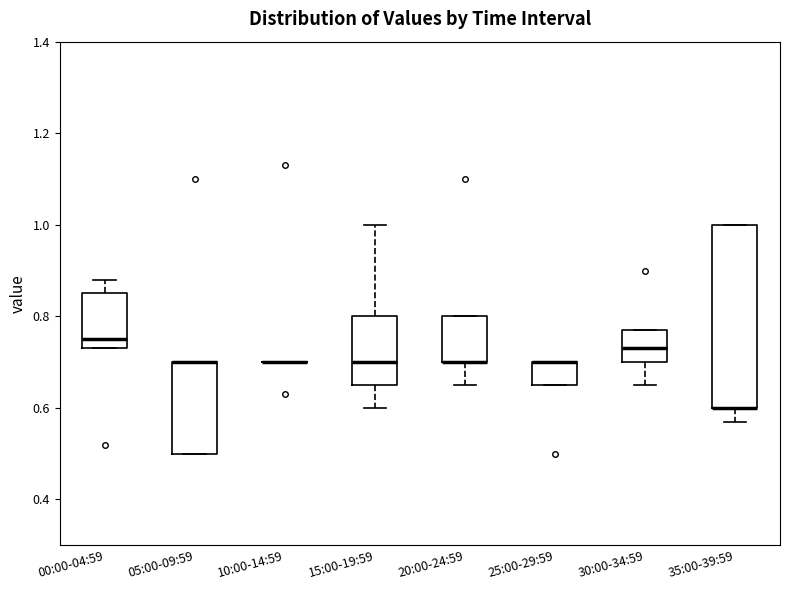

Where does the upper whisker of the box for 15:00-19:59 end on the y-axis? The values are not printed on the chart, so give them approximately, as read against the axis.

1.00